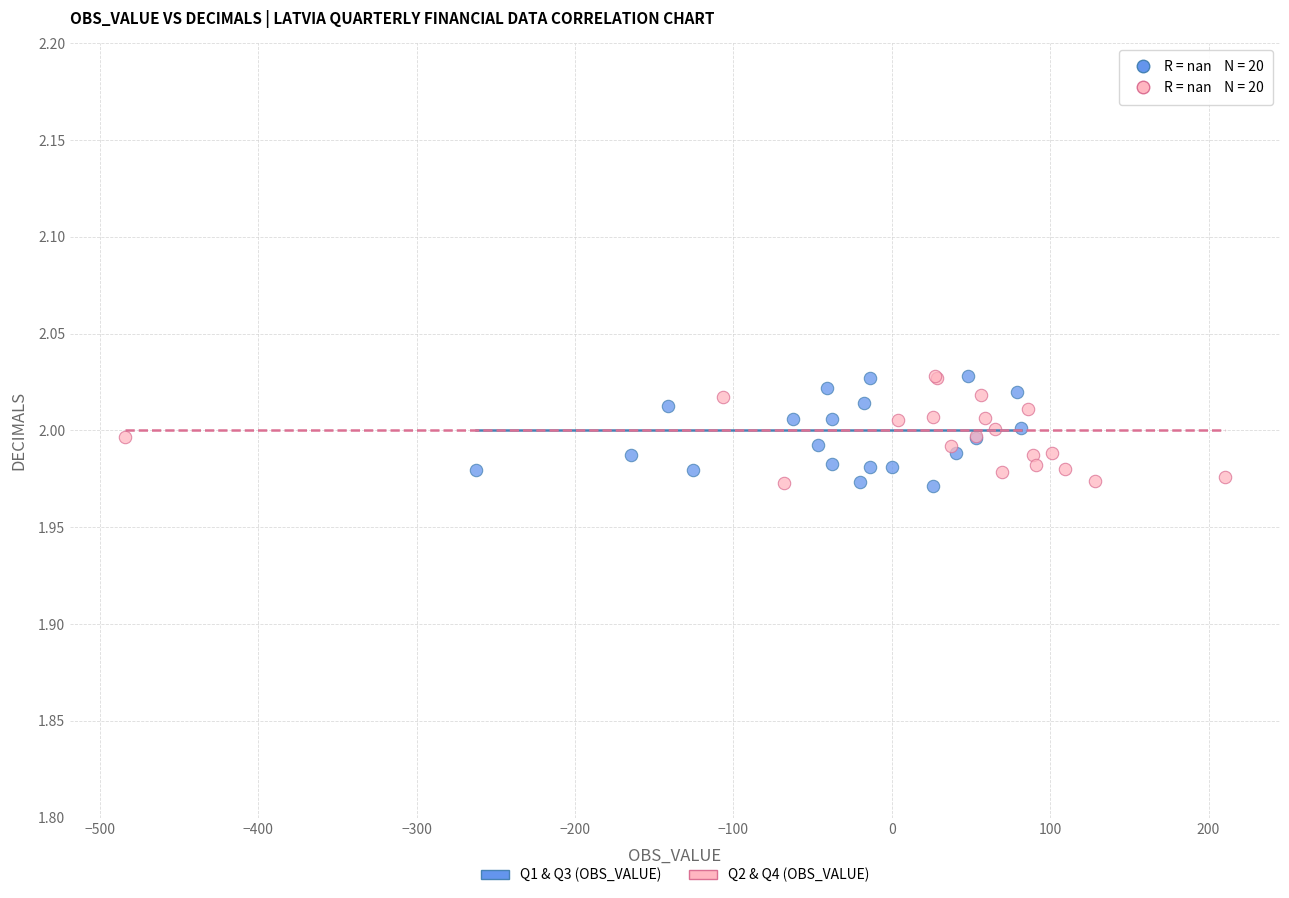

What are all the series names shown in the legend?

Q1 & Q3 (OBS_VALUE), Q2 & Q4 (OBS_VALUE)